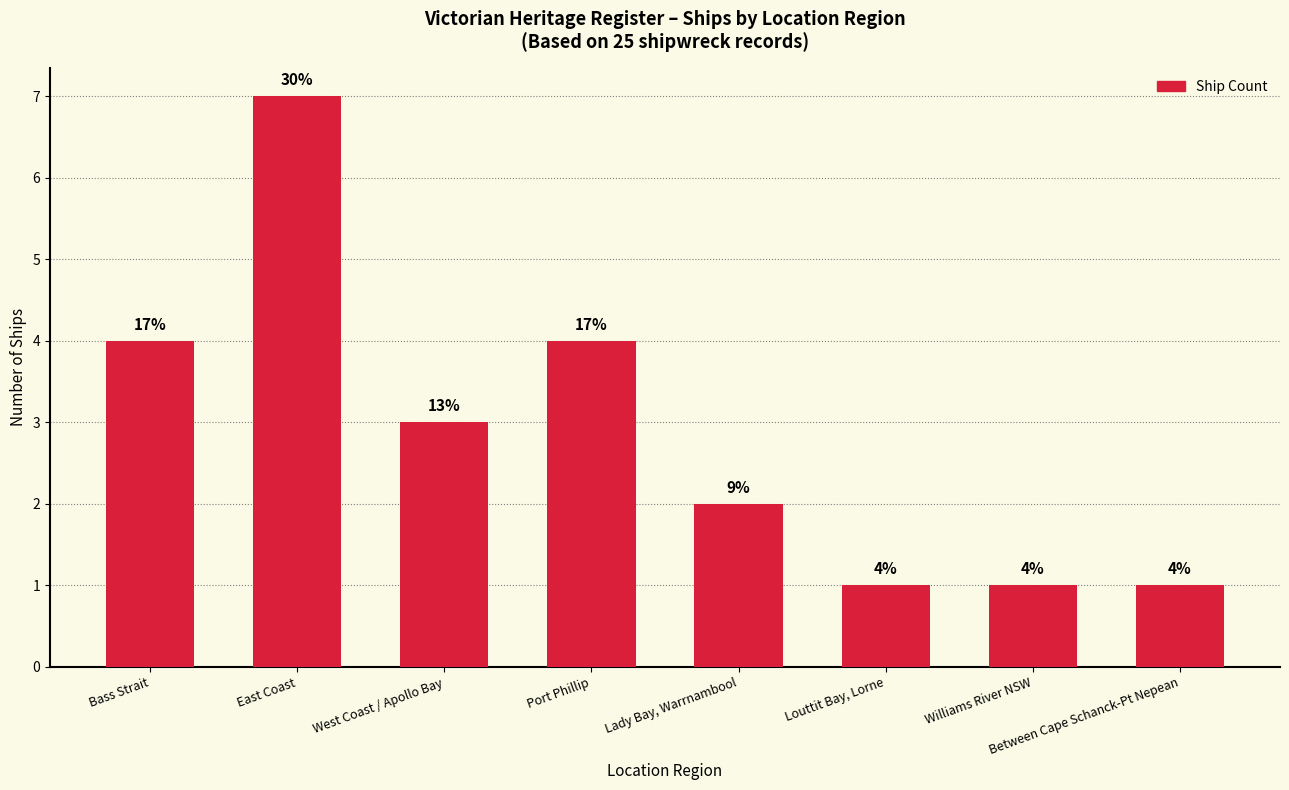

What is the sum of all values?

23